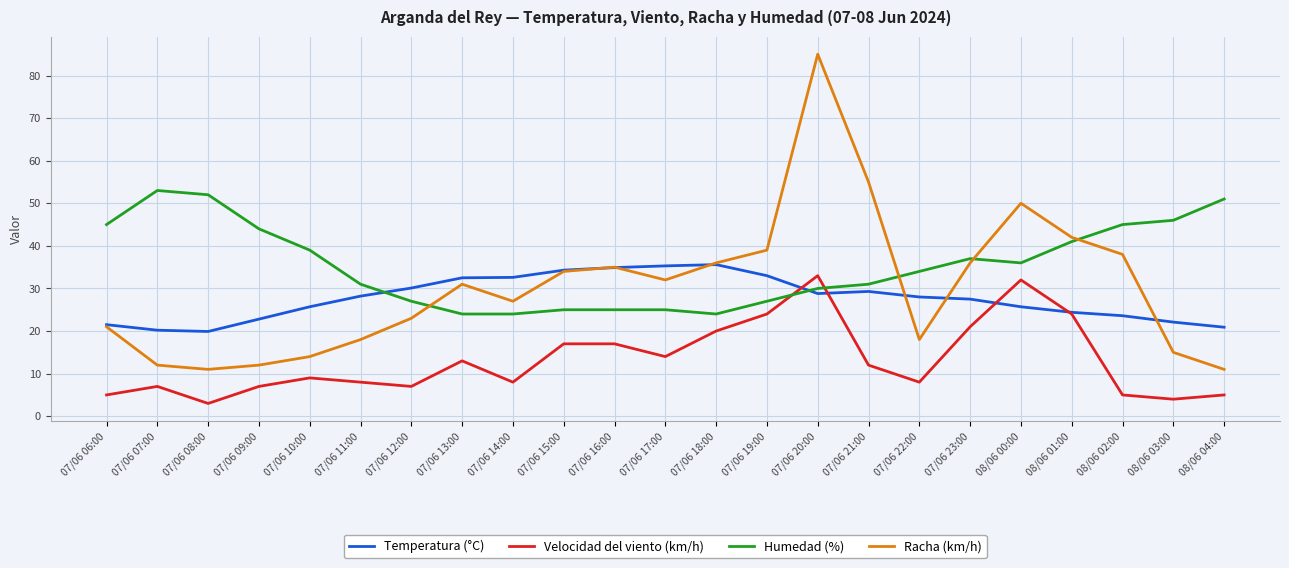

What position from the right is 08/06 01:00?

4